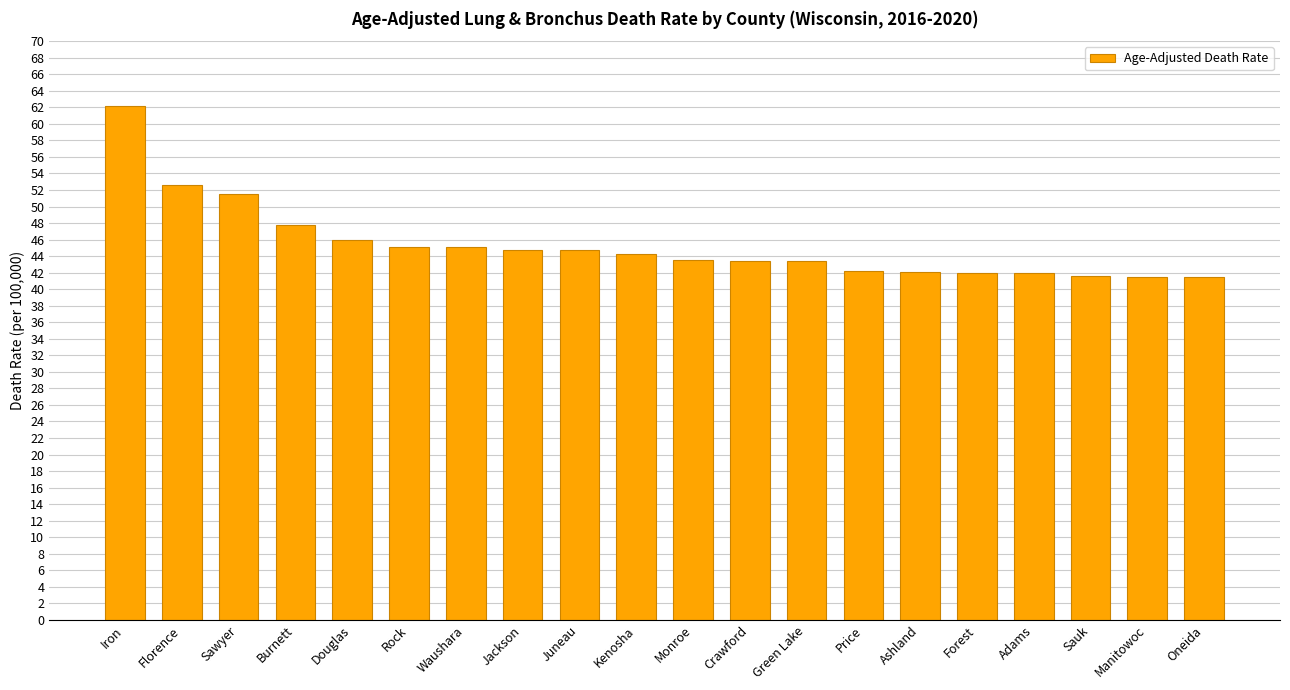

What is the difference between the maximum and minimum values?

20.6